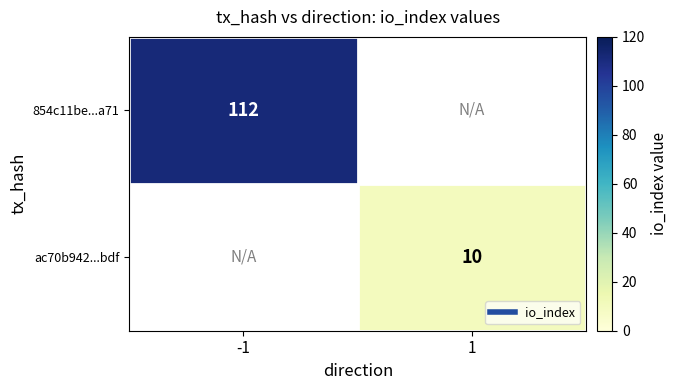

Which label corresponds to the smallest value in the chart?

1